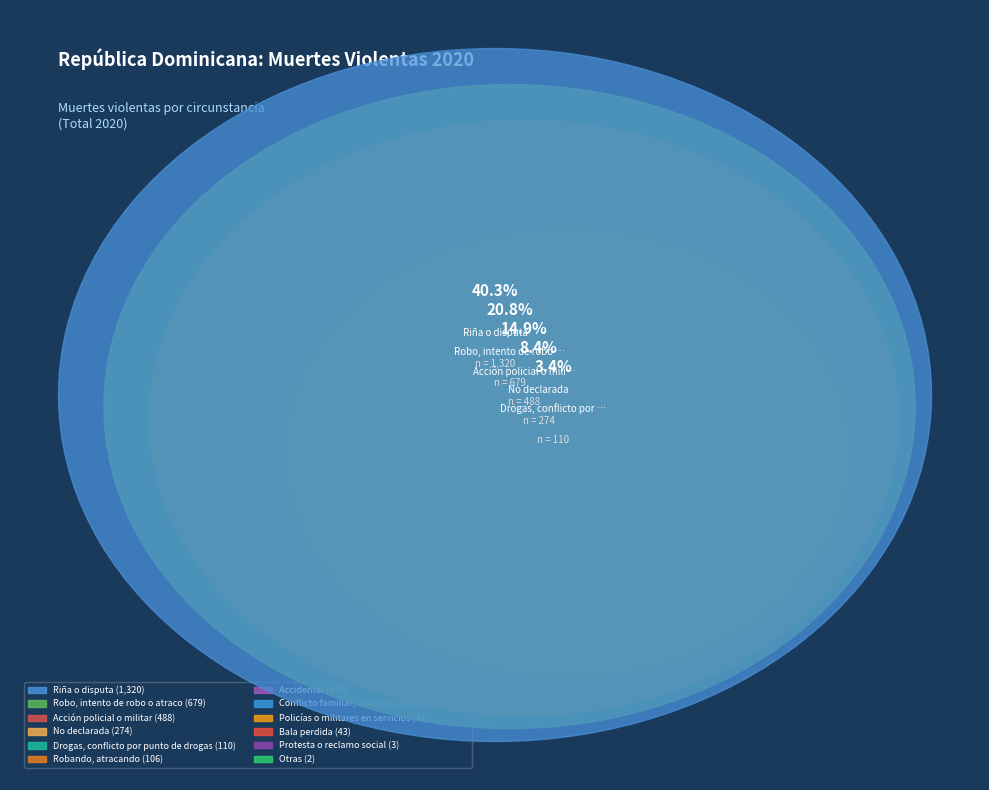

How many slices are in this pie chart?

12